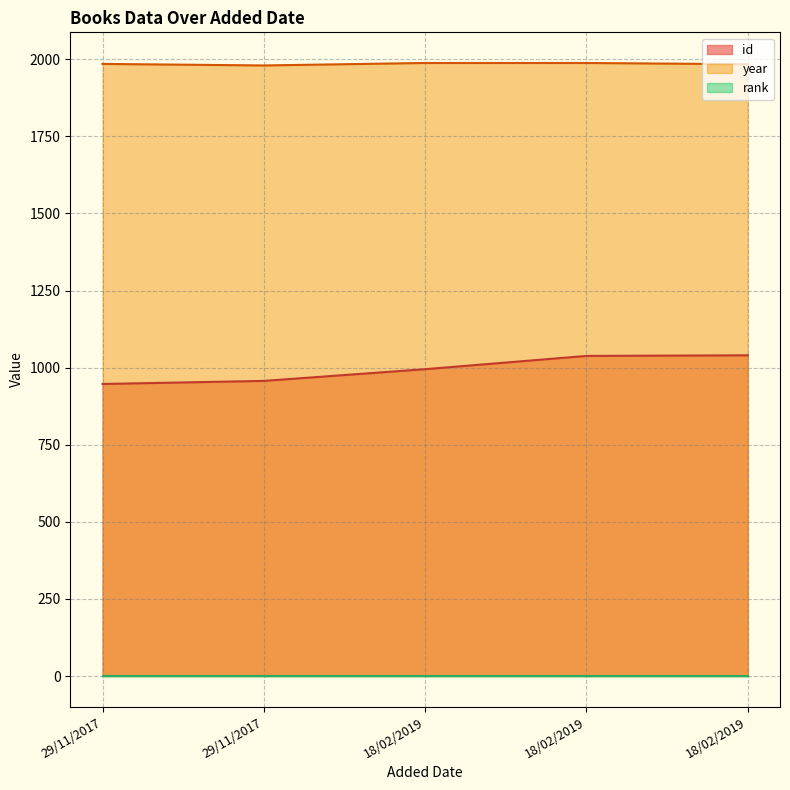

Where is the first local minimum for year?

29/11/2017